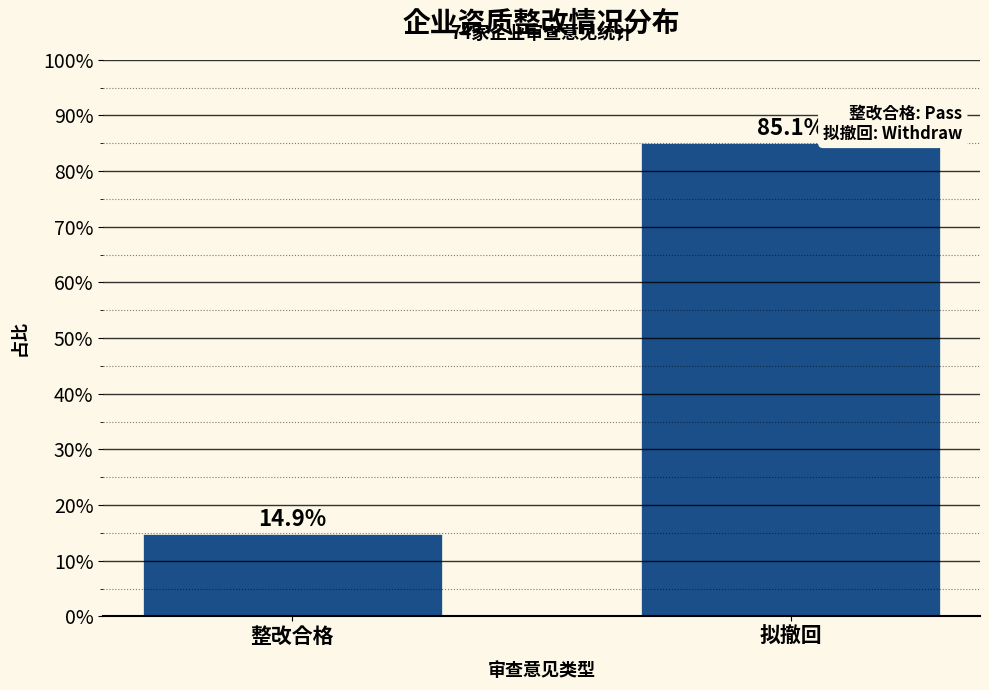

Reading left to right, what are all the values shown in this chart?

整改合格=14.9	拟撤回=85.1